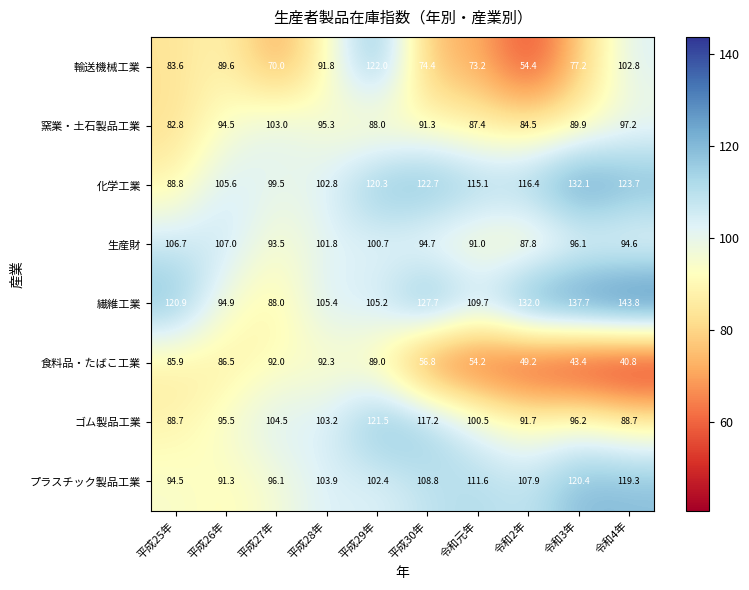

Which label corresponds to the largest value in the chart?

令和4年